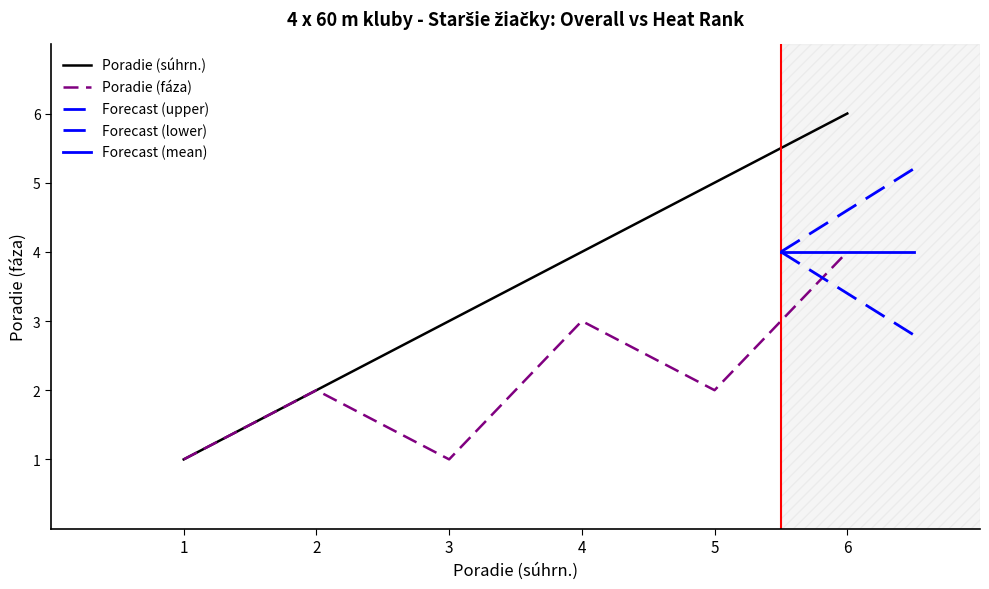

What is the average value of the Poradie (faza) series?

2